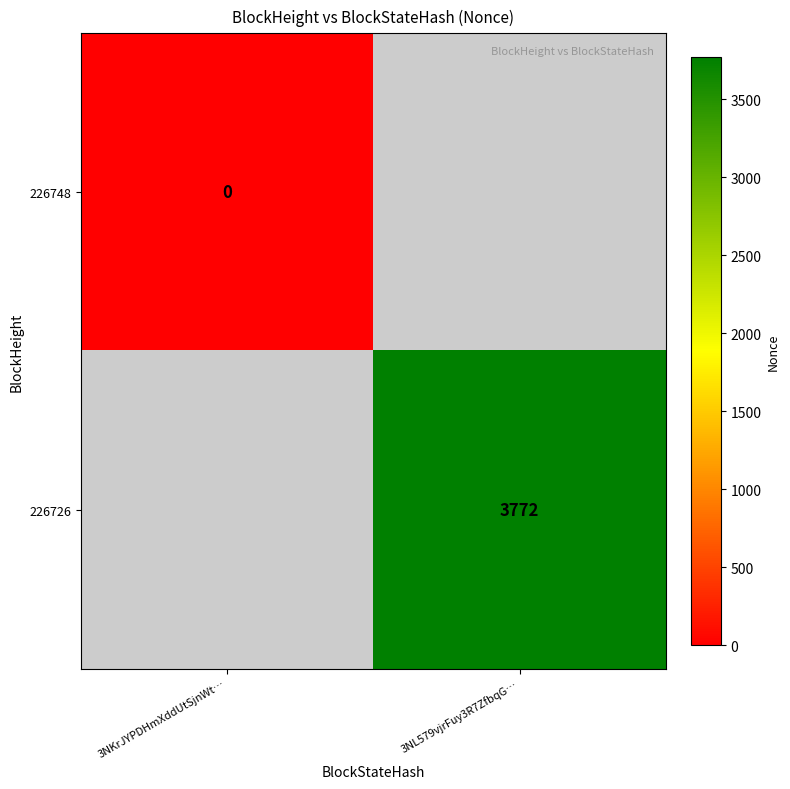

True or false: 226726 has a value of 2069.3 at 3NL579vjrFuy3R7ZfbqG….

False